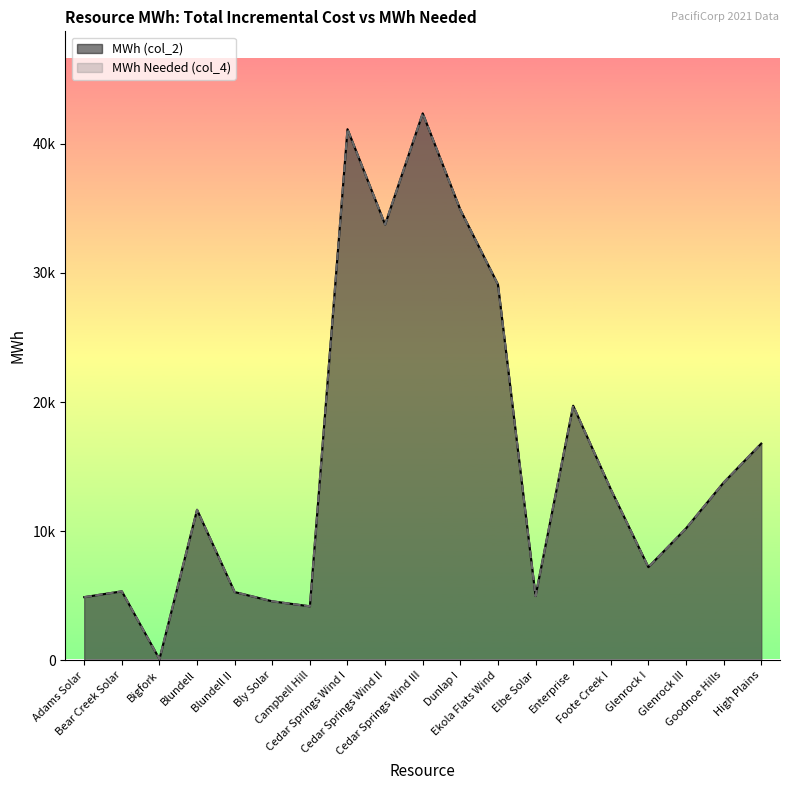

Between Ekola Flats Wind and Dunlap I, which is larger?

Dunlap I